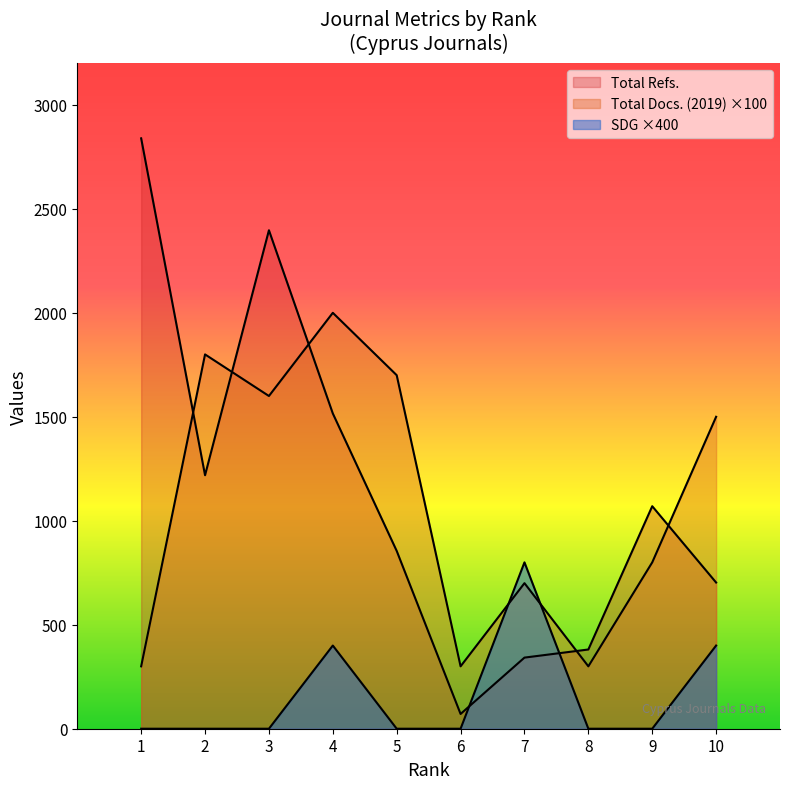

Read the Total Docs. (2019) value at 4, to the nearest 100.

2000